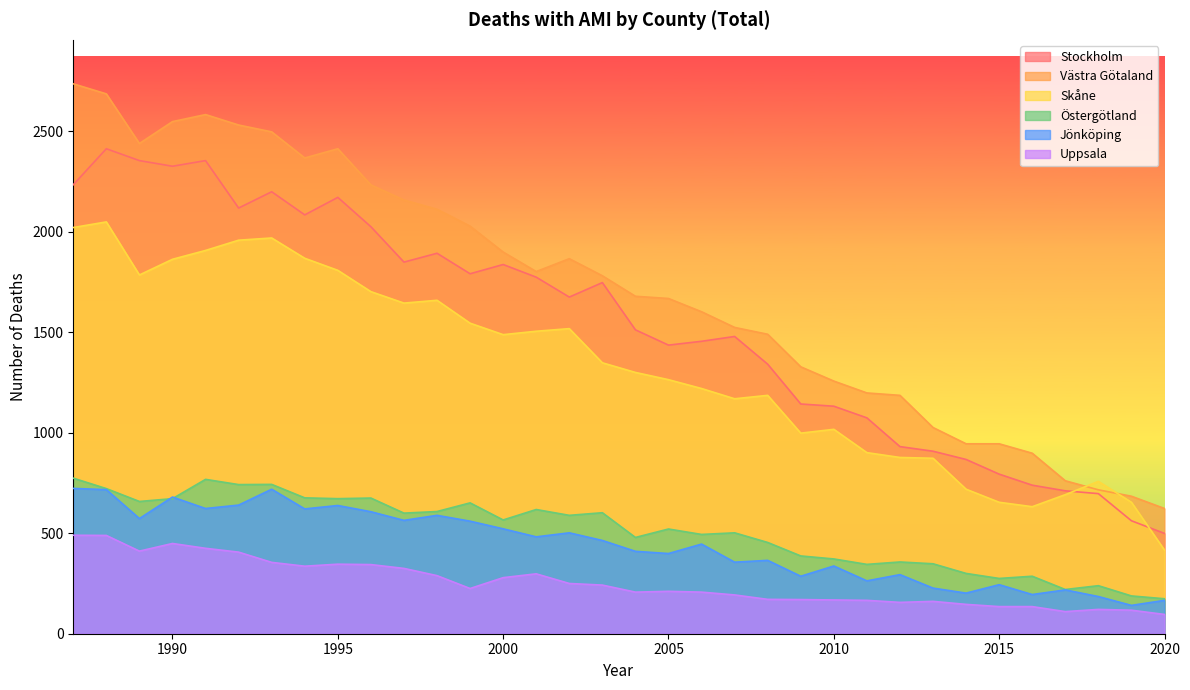

How many lines are shown in the chart?

6